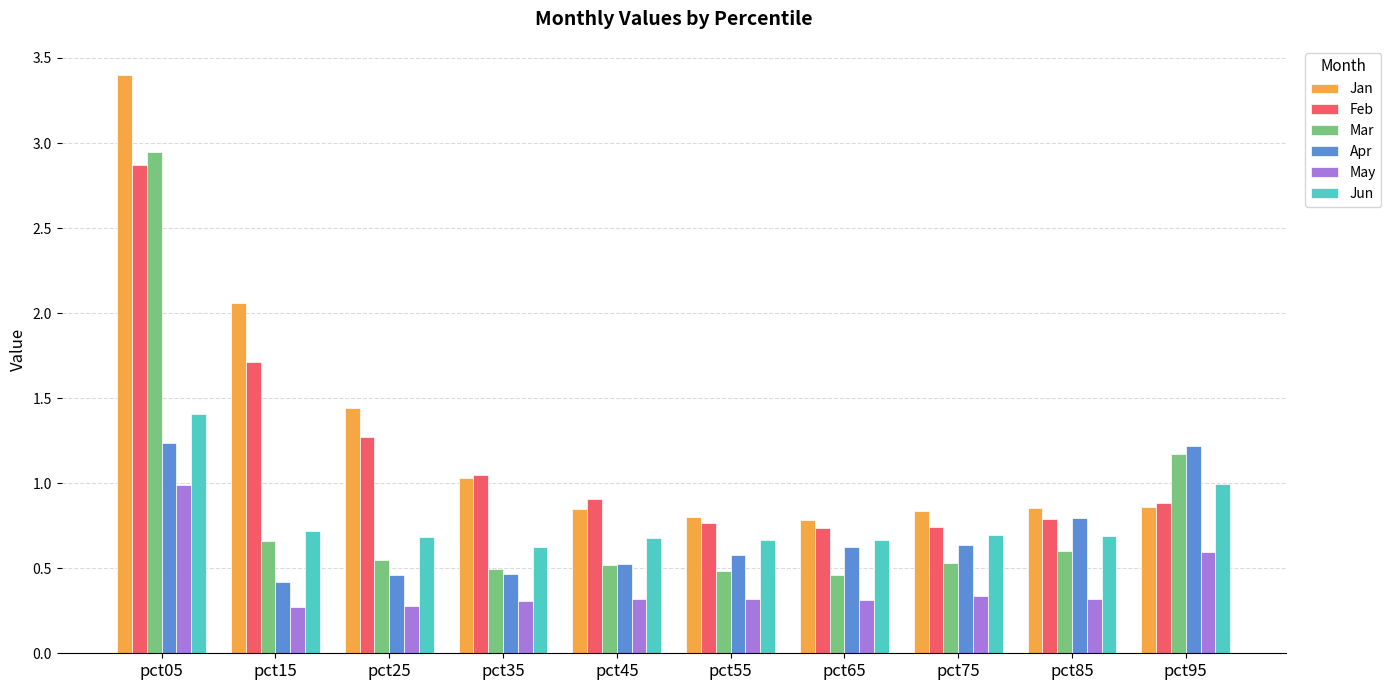

What is the smallest value displayed?

0.3